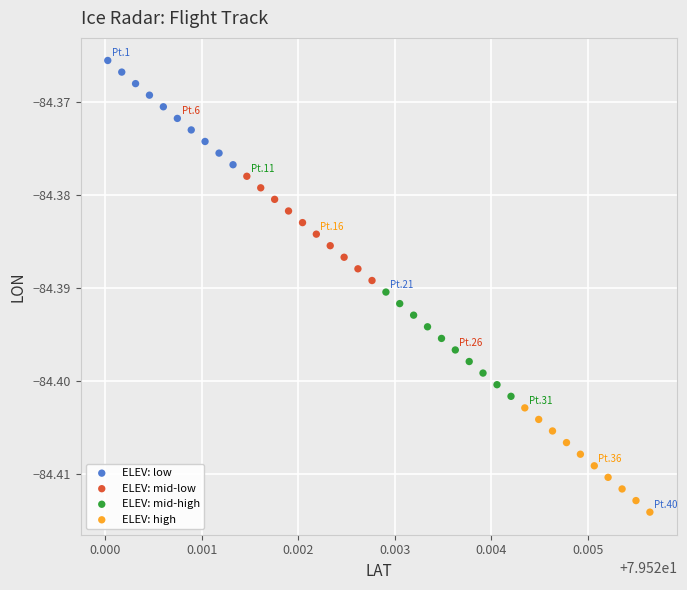

Which series contains the lowest Y value?

ELEV: high